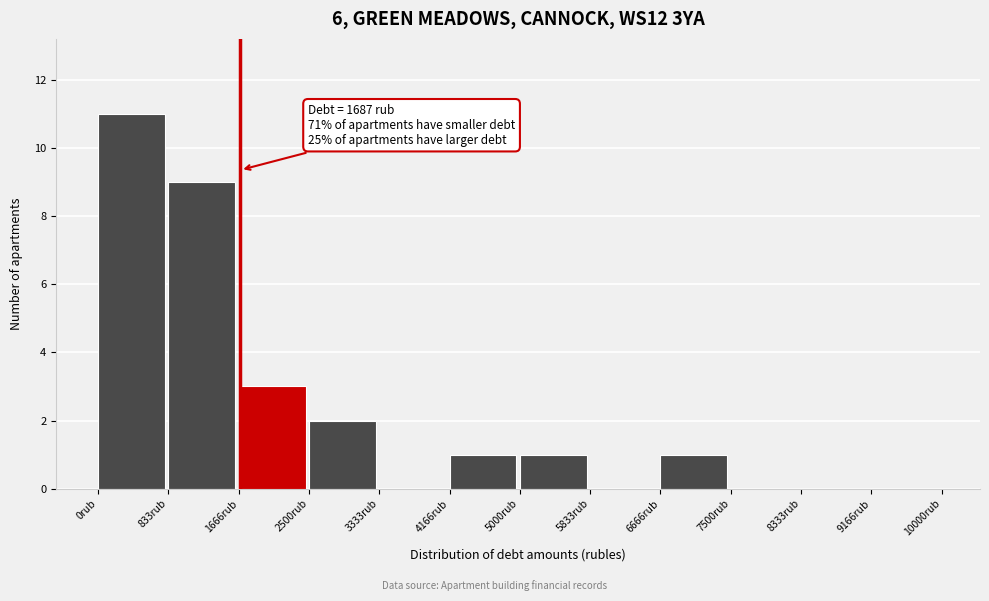

Which range on the x-axis has the tallest bar?

0 to 800